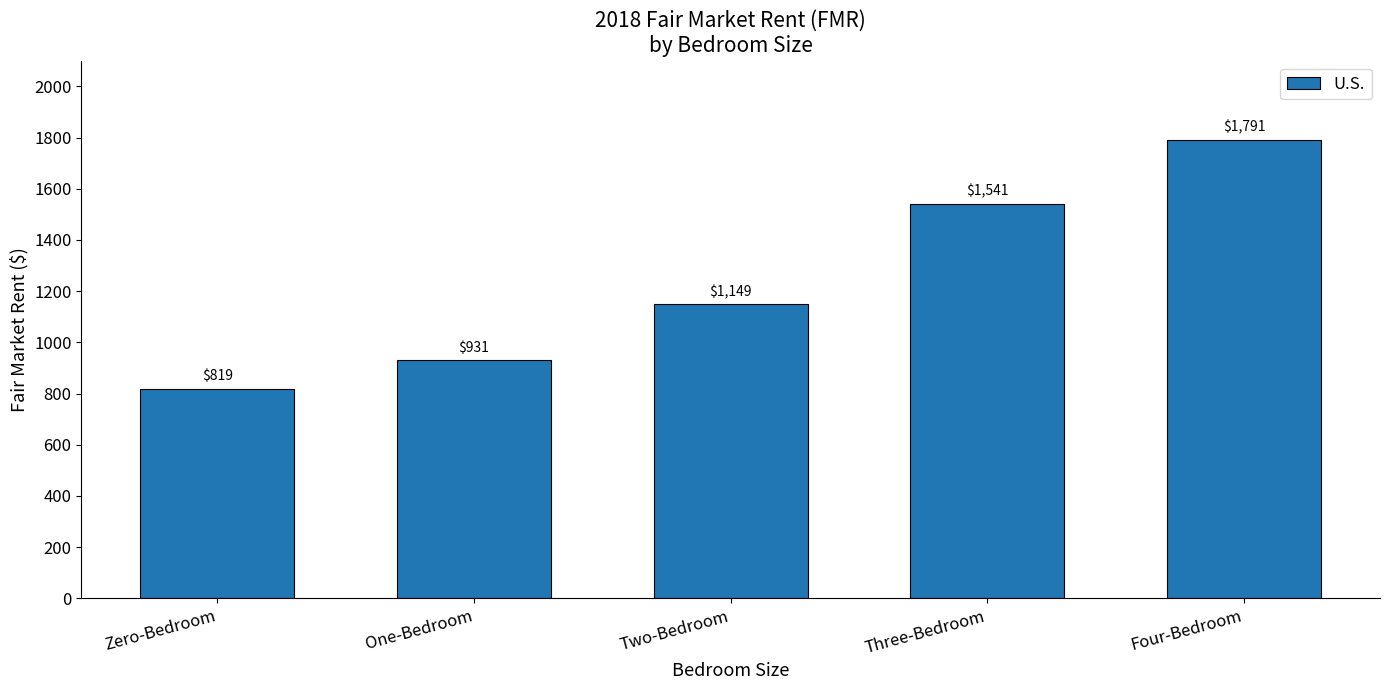

How many values are below 1148?

2